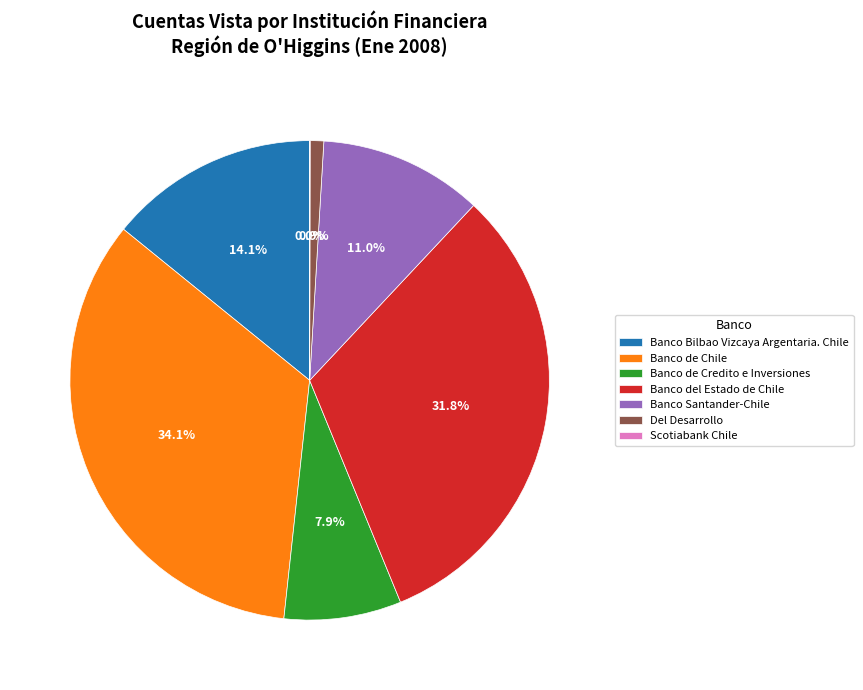

Is there a majority slice in this chart?

No